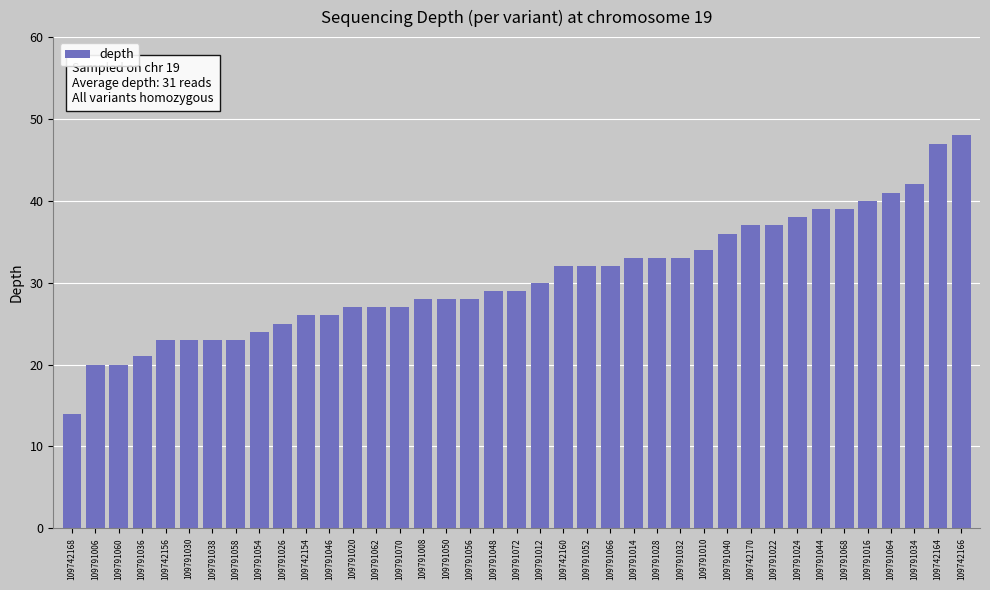

Does the chart contain stacked bars?

No